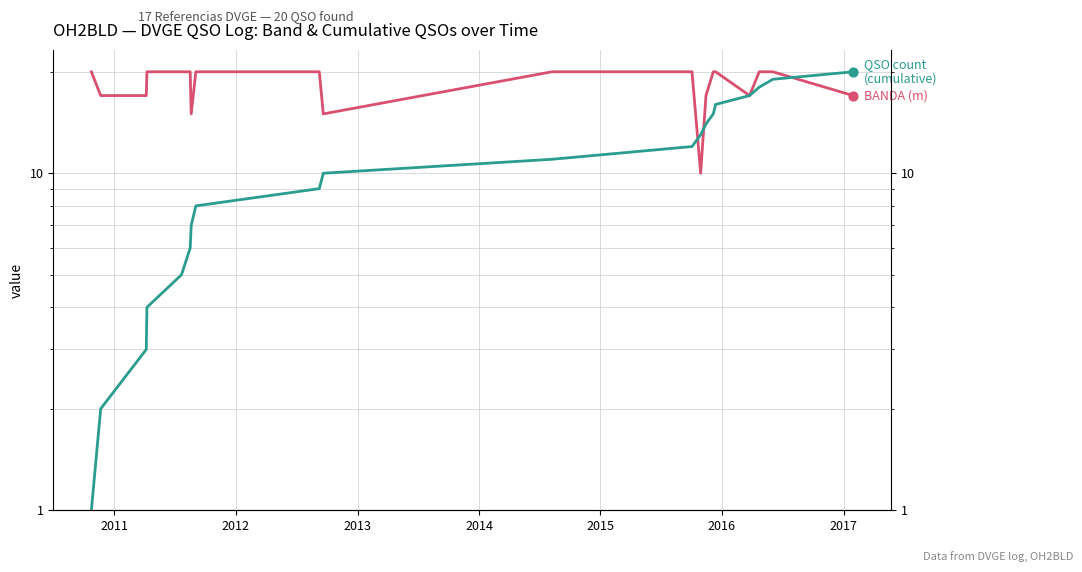

At how many categories does at least one series exceed 19?

13